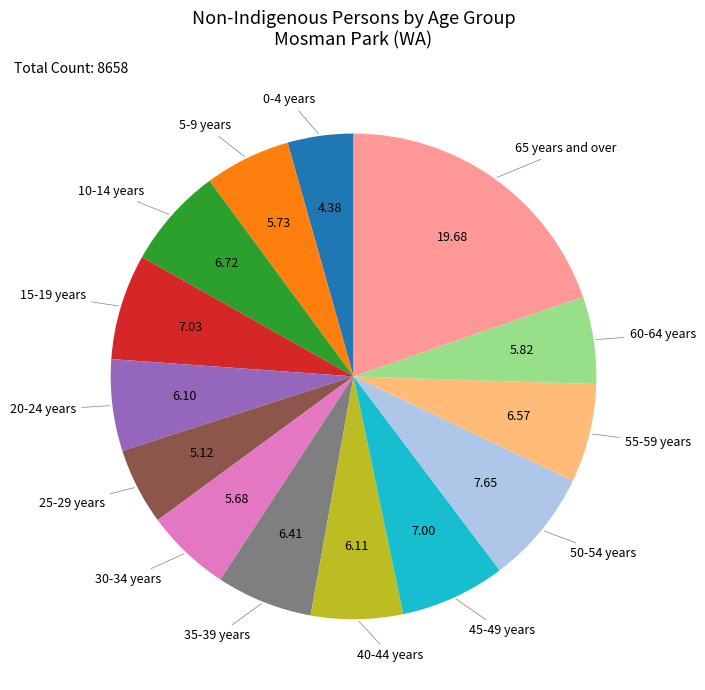

Is there any slice that represents more than half of the pie?

No